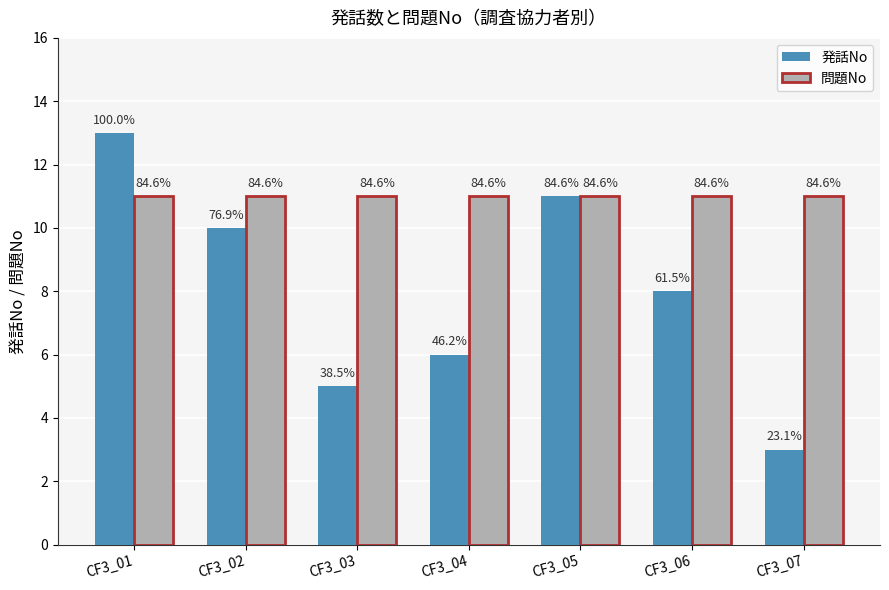

What are all the series names shown in the legend?

発話No, 問題No